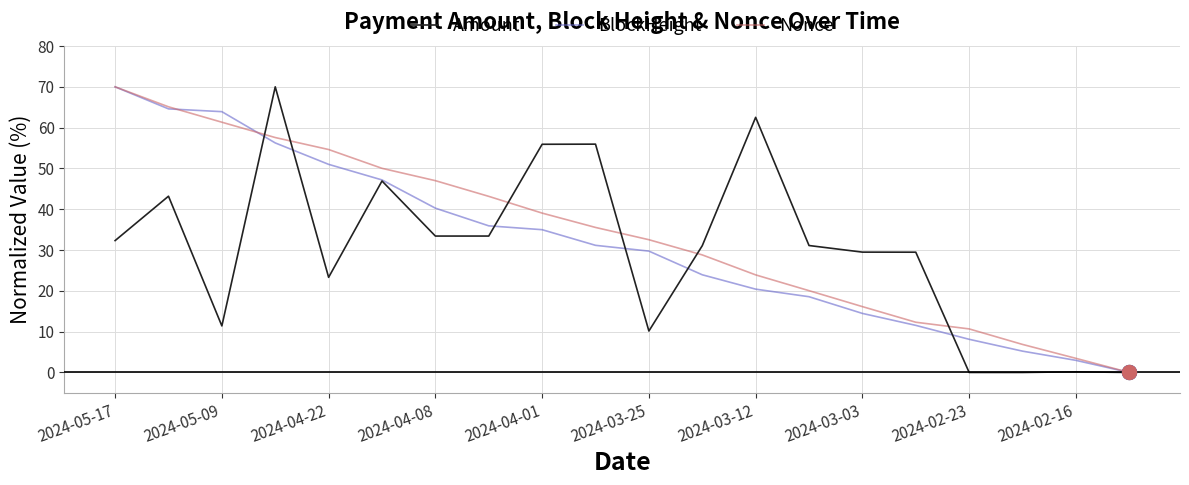

What is the difference between the second highest and second lowest values in the BlockHeight series?

61.6